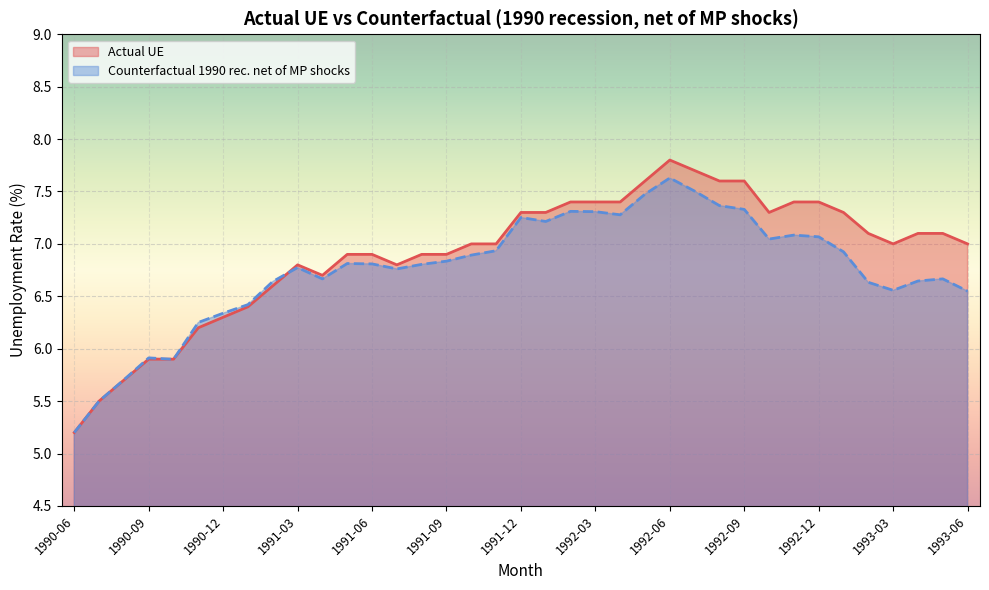

How many intersections are there between Actual UE and Counterfactual 1990 rec. net of MP shocks?

3